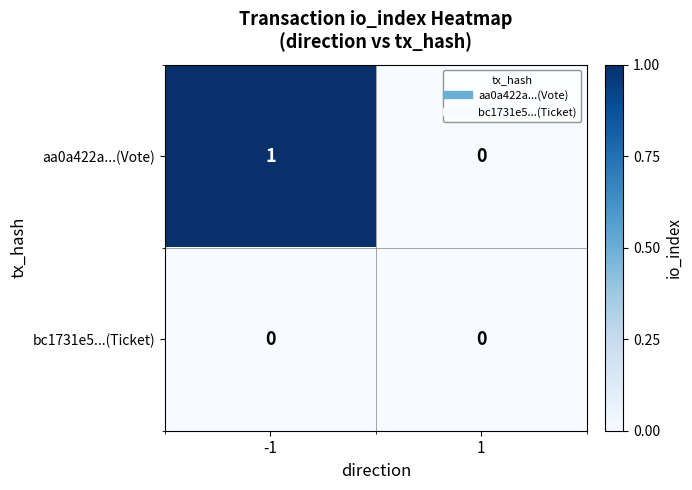

Rank the series by their maximum value, from highest to lowest.

aa0a422a...(Vote), bc1731e5...(Ticket)